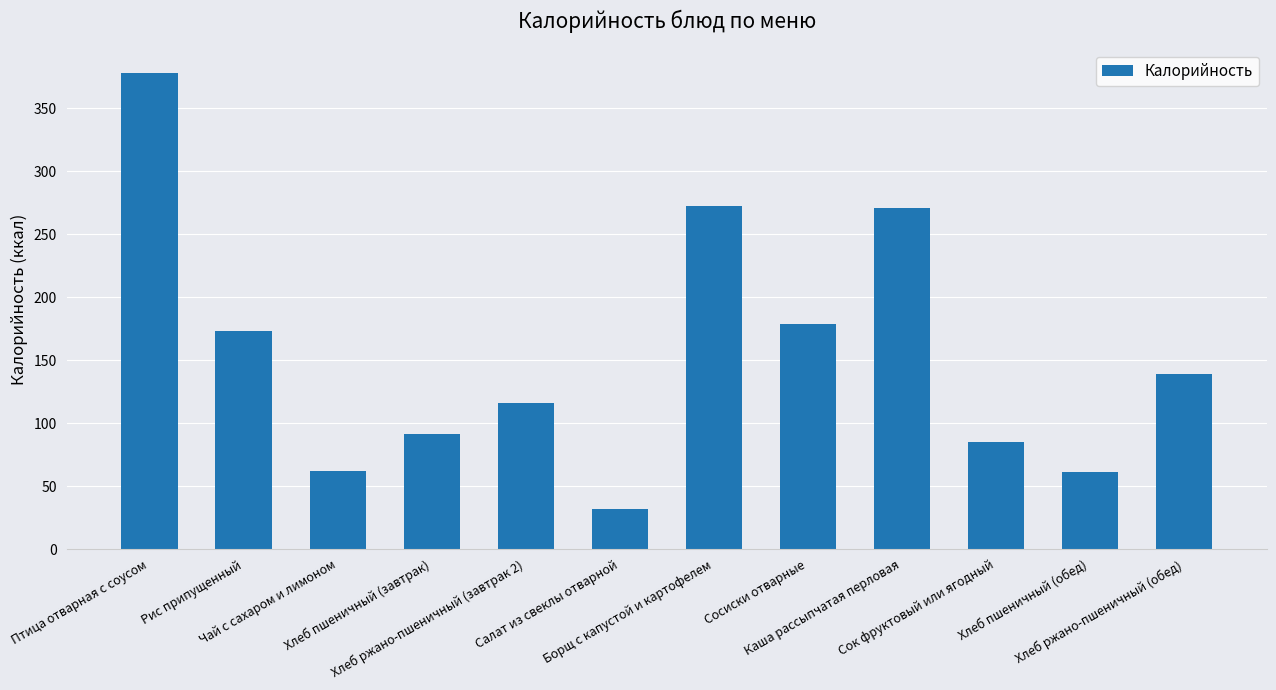

Where is the data nearest to the value 205?

Сосиски отварные